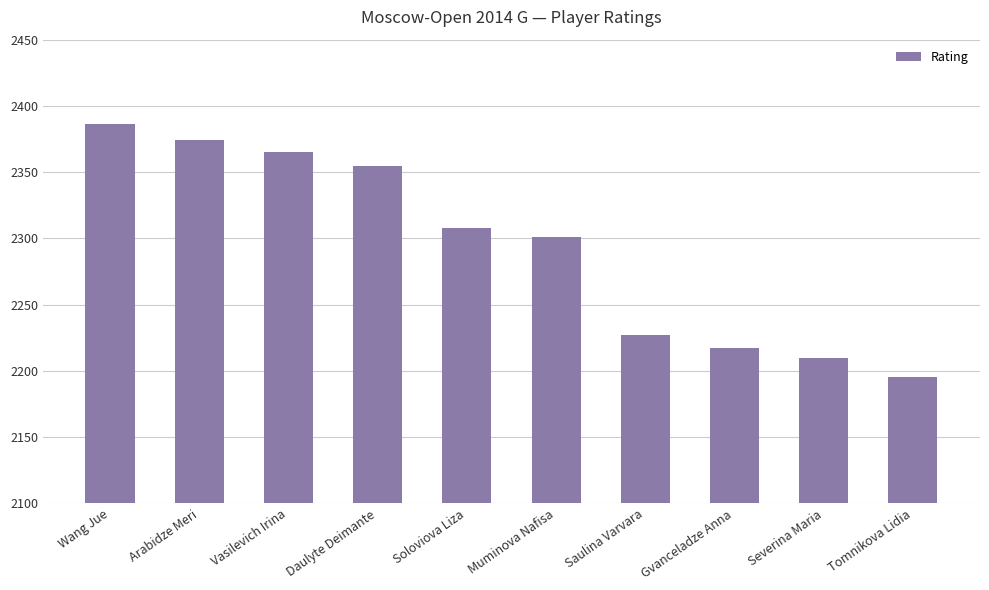

What is the minimum value shown in the chart?

2195